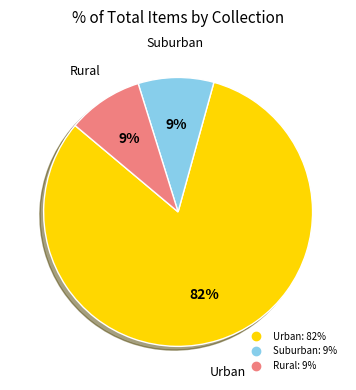

Count the number of slices in the pie.

3